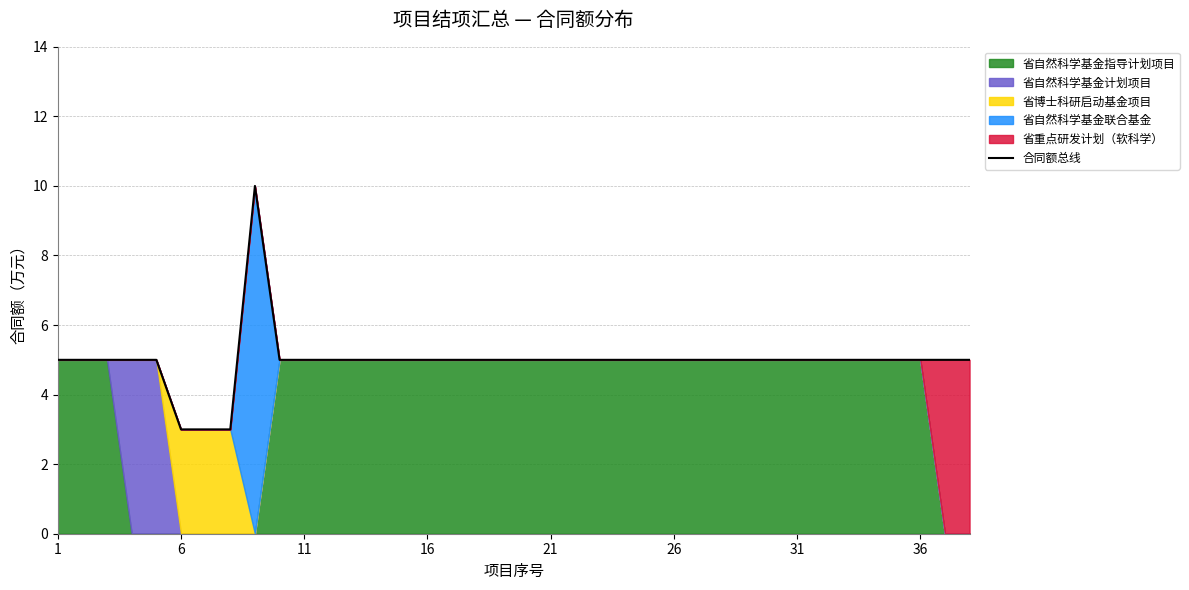

What is the minimum value for 合同额总线?

3